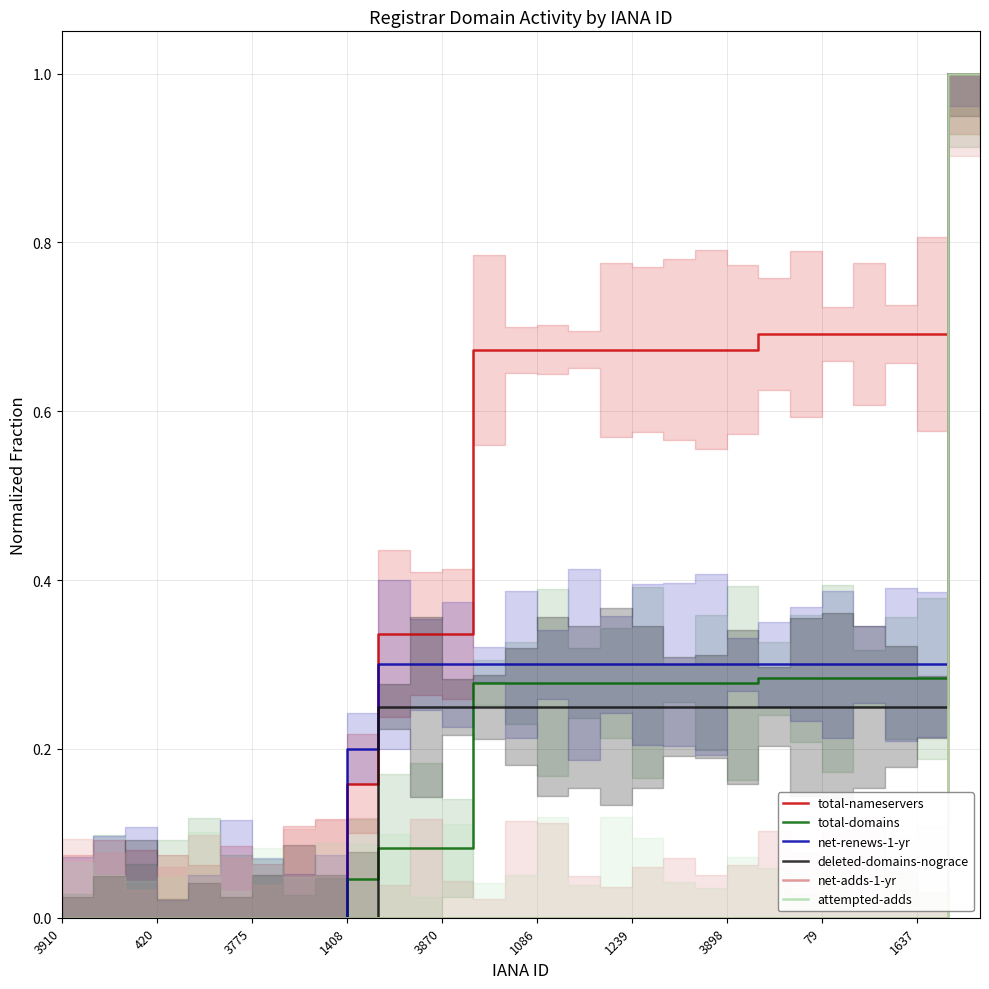

How many data points in deleted-domains-nograce are above 0?

20